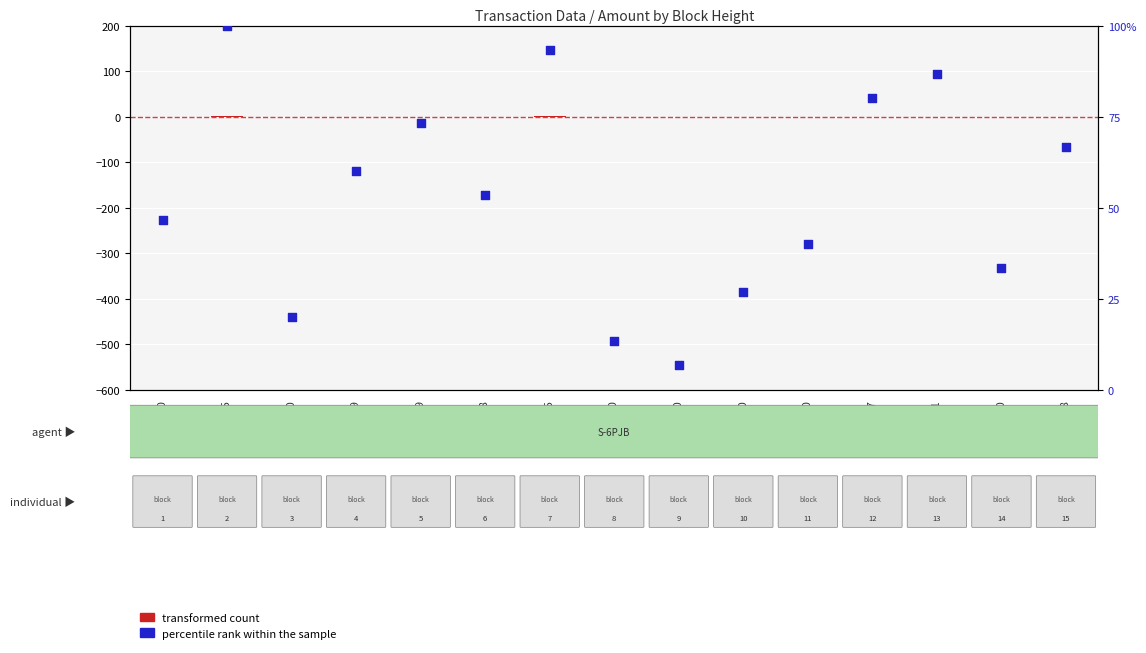

At which category is the sum across all series the highest?

48365